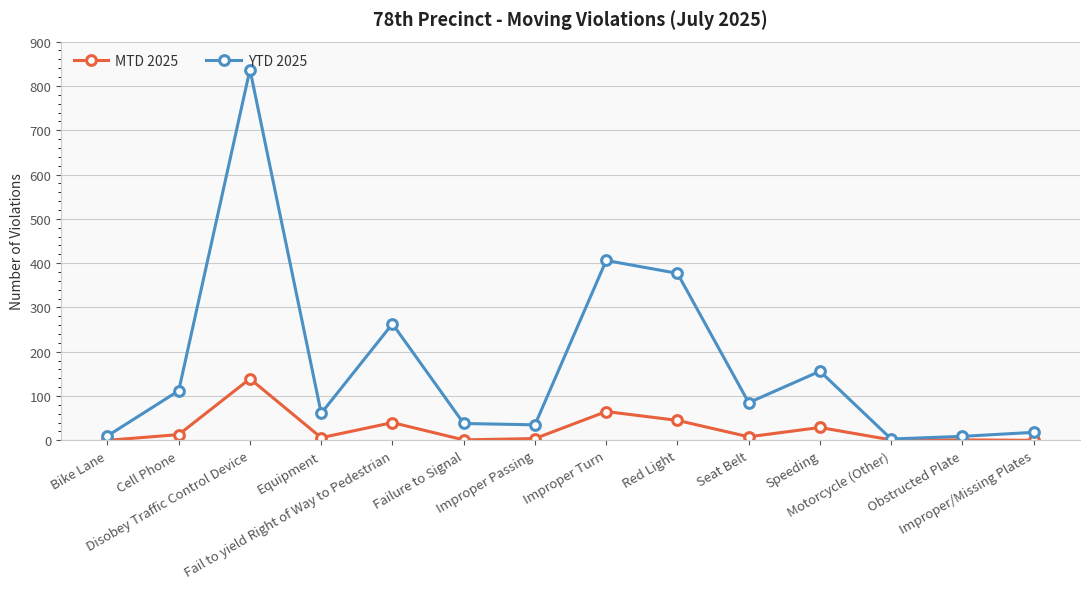

True or false: MTD 2025 has more than 2 points higher than both neighbors.

True